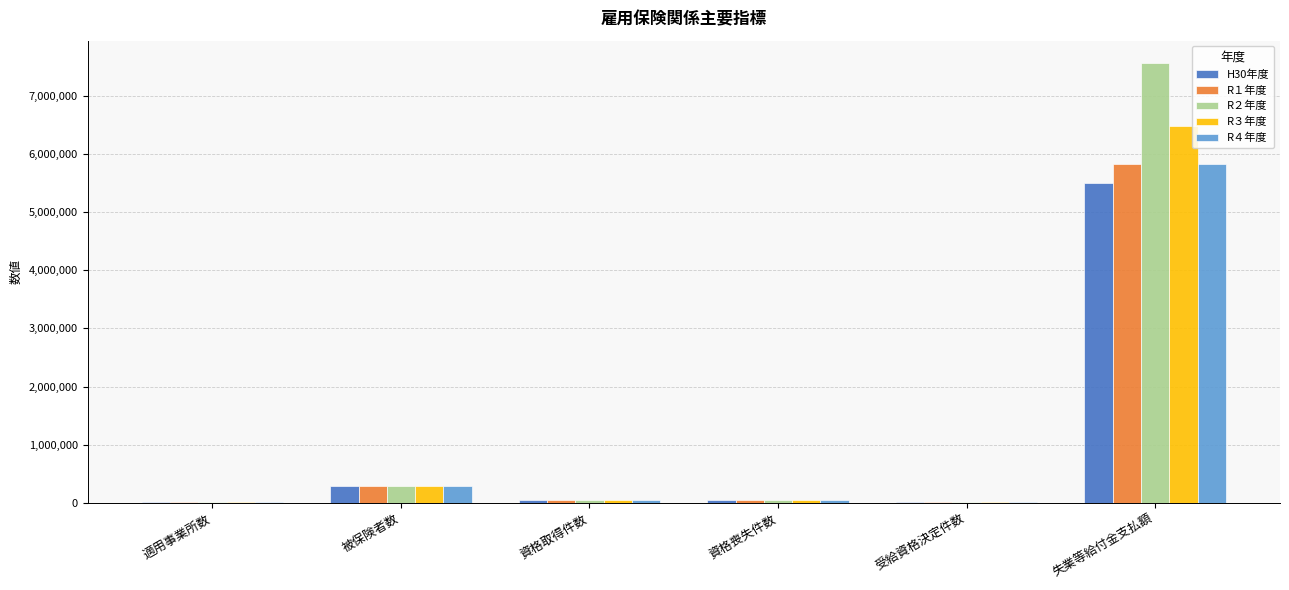

Count the number of data series in this chart.

5